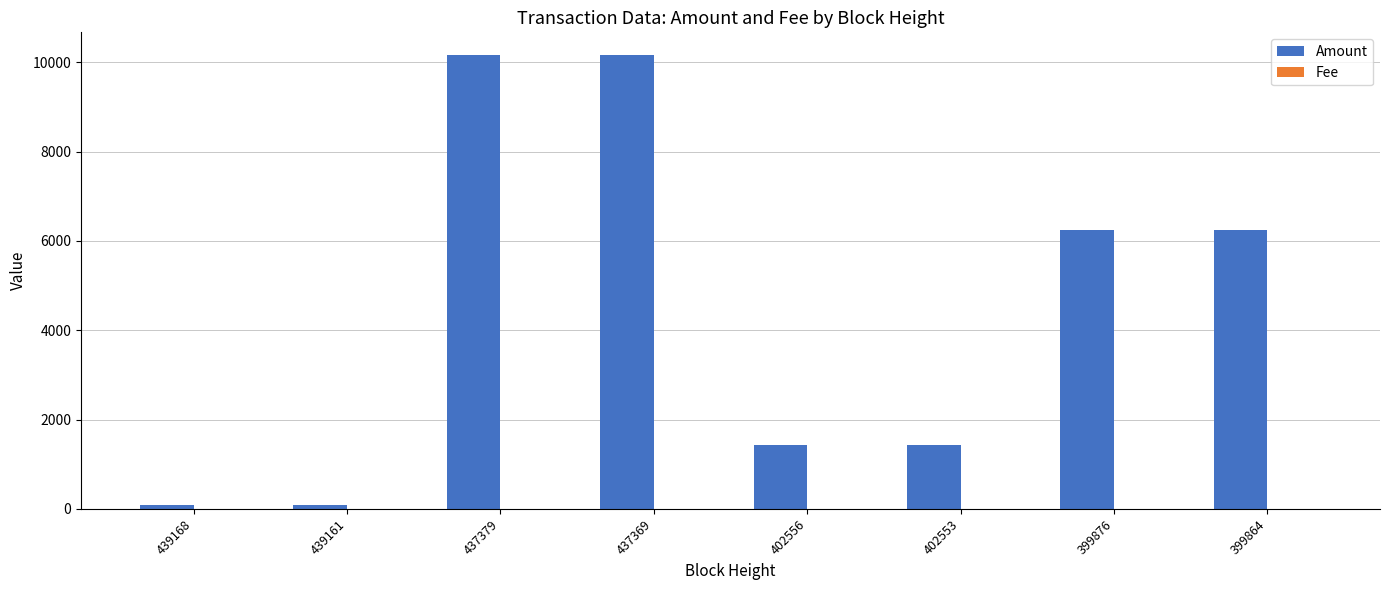

What is the total value across all series at 399876?

6250